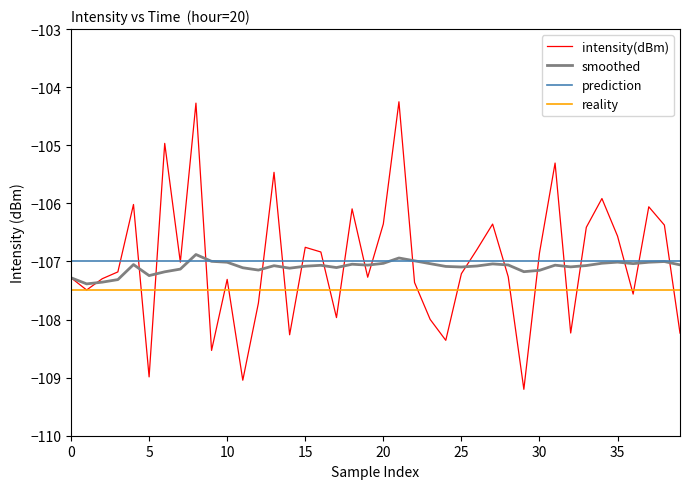

Count the number of categories in the chart.

40